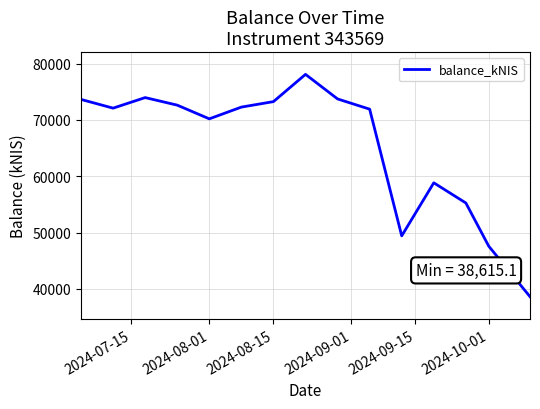

What is the smallest value displayed?

38615.1